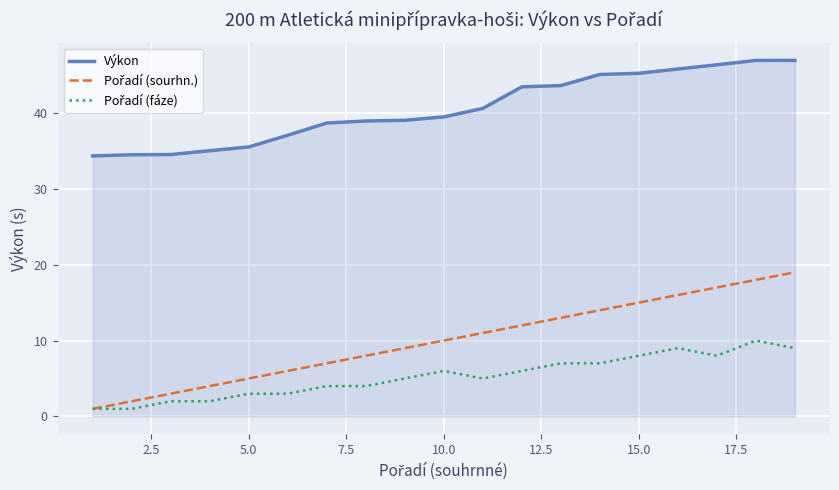

Which series has the largest total across all categories?

Výkon